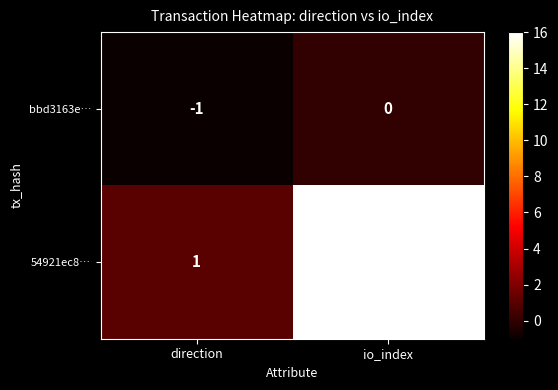

How many data points in bbd3163e… are less than 0?

1